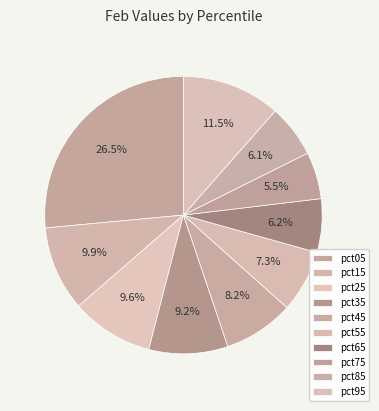

What percentage is the pct45 slice, to the nearest percent?

8%